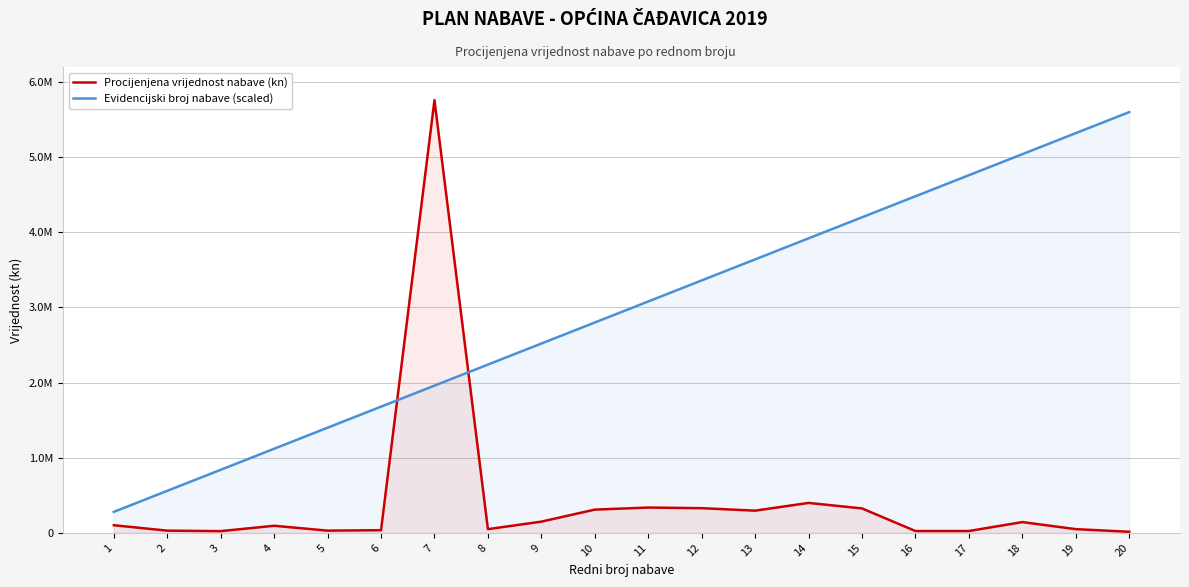

The value of Procijenjena vrijednost nabave (kn) at 18 is 144000. True or false?

True